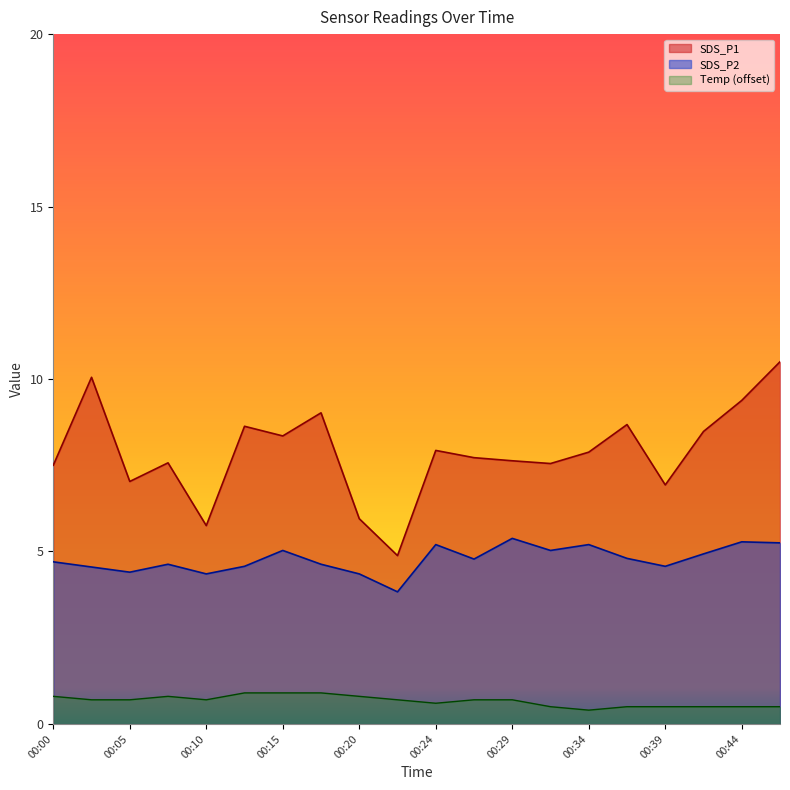

Rank the series by their average value, from lowest to highest.

Temp (offset), SDS_P2, SDS_P1